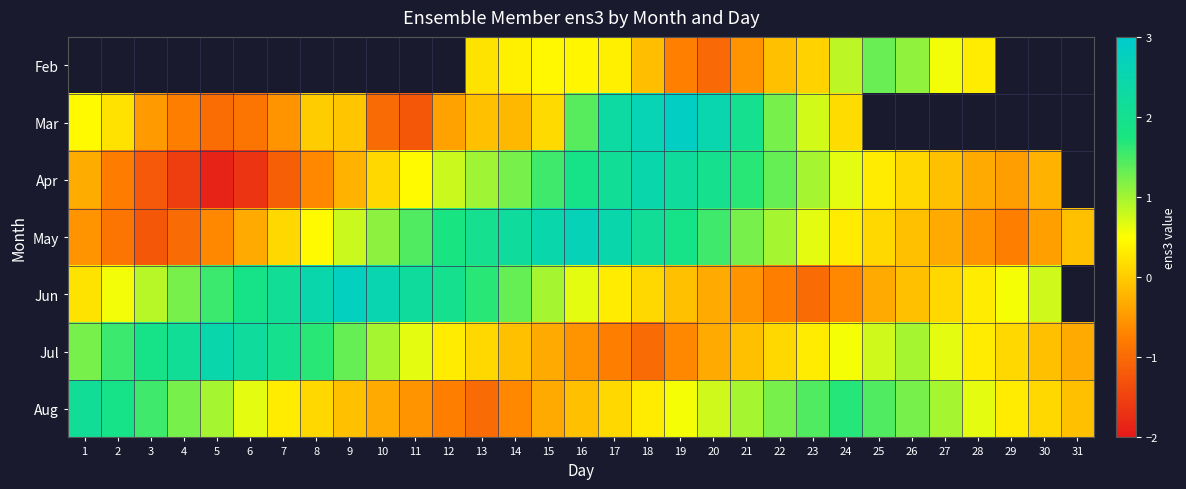

Which series changed the most between 24 and 28?

Aug